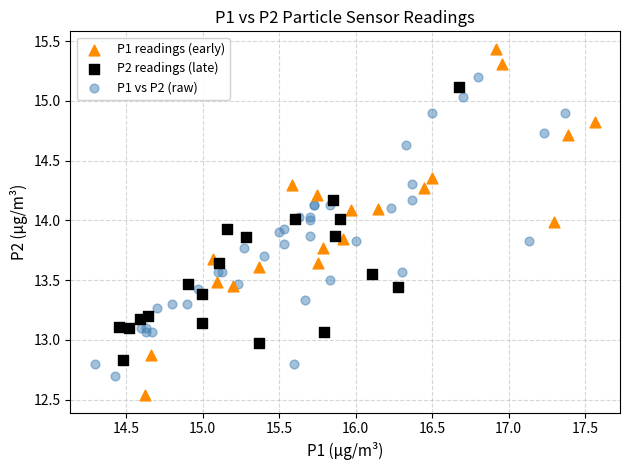

Which series has the largest Y range (max minus min)?

P1 readings (early)